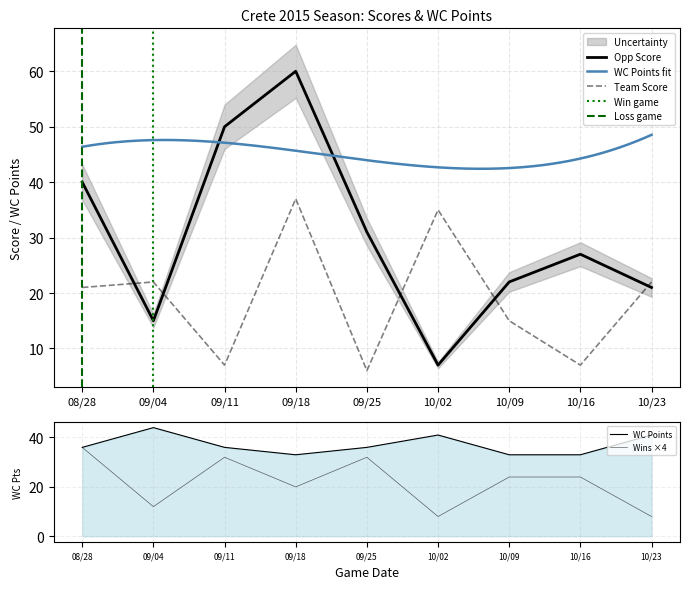

Rank the categories by Wins value from lowest to highest.

10/02, 10/23, 09/04, 09/18, 10/09, 10/16, 09/11, 09/25, 08/28